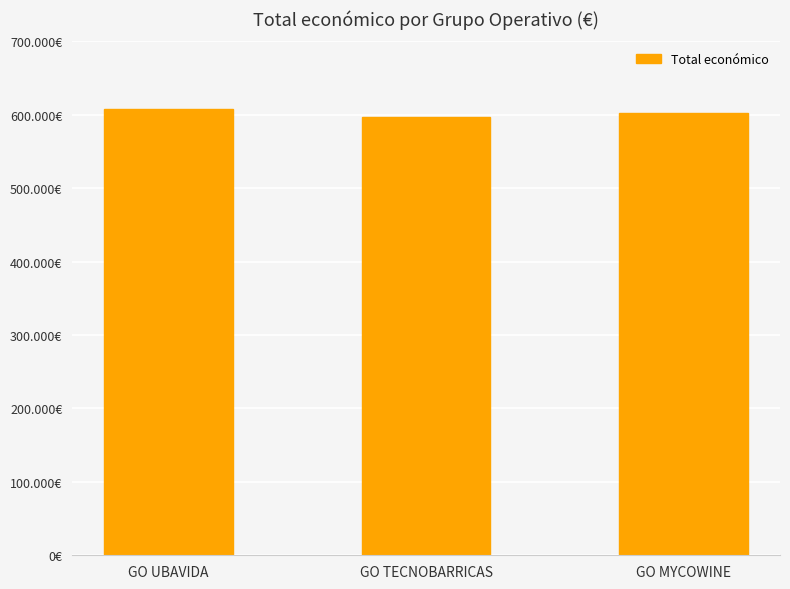

What is the value of the 2nd bar from the left?

596384.0